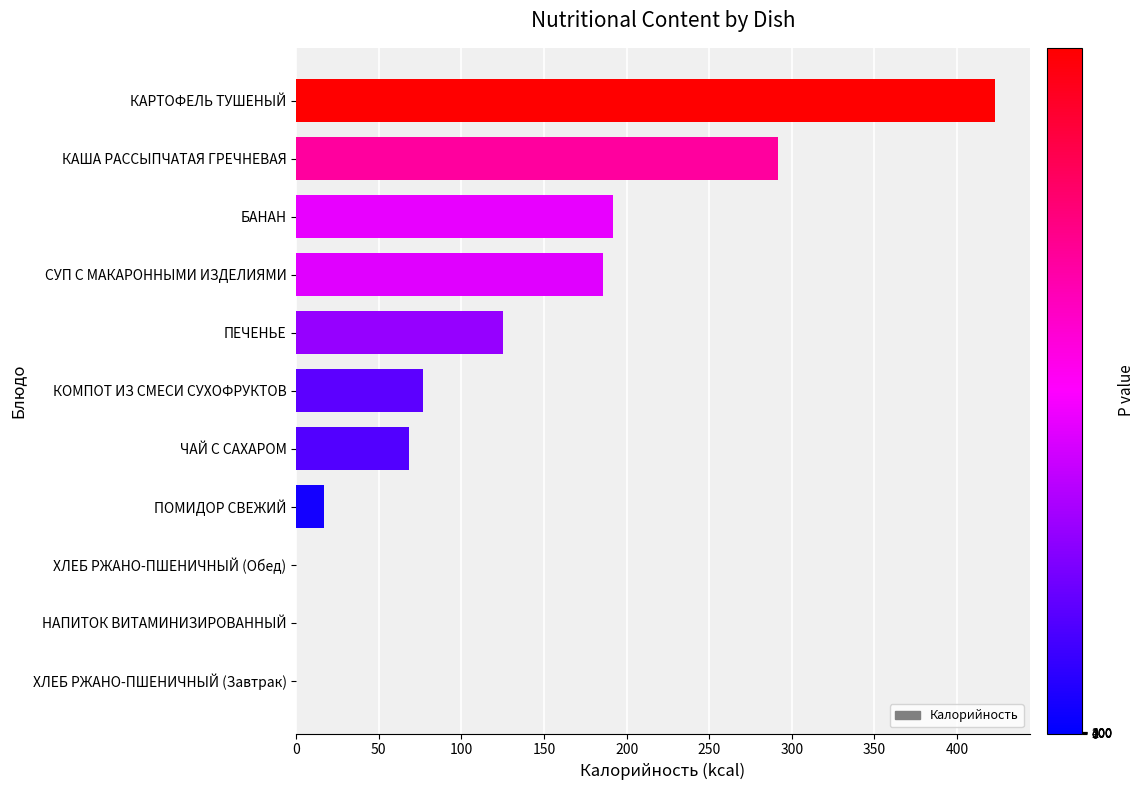

What is the sum of the values at ПЕЧЕНЬЕ and НАПИТОК ВИТАМИНИЗИРОВАННЫЙ?

125